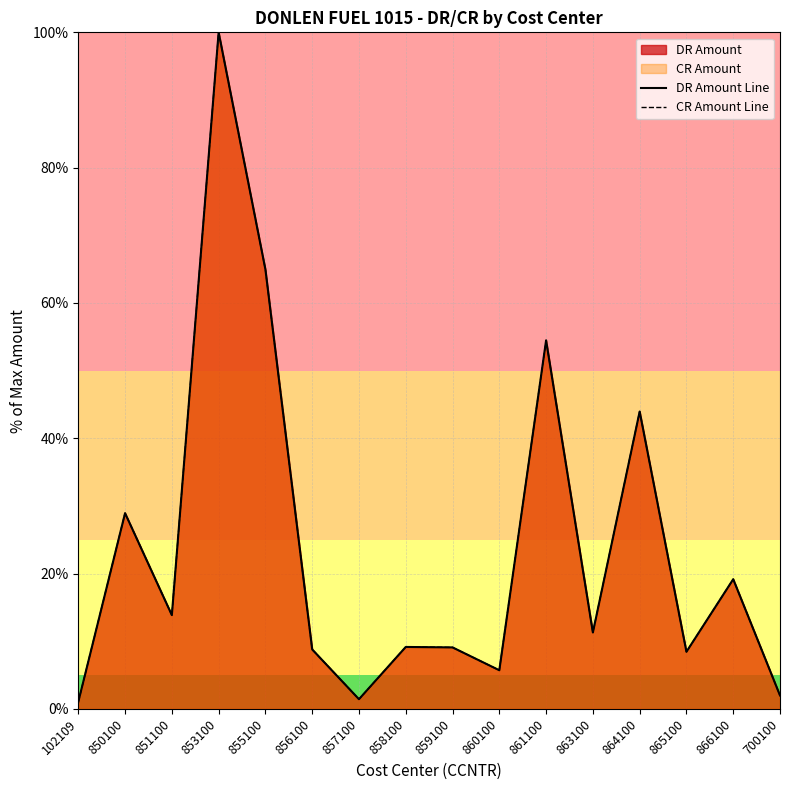

What is the greatest value displayed?

100.0